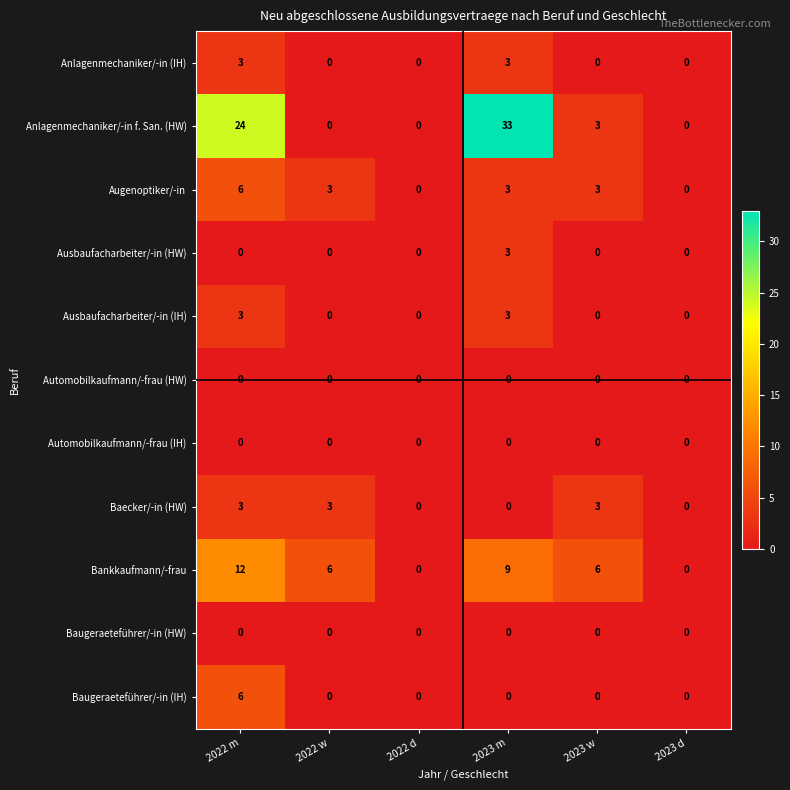

The Bankkaufmann/-frau series shows 6 at 2022 w. True or false?

True